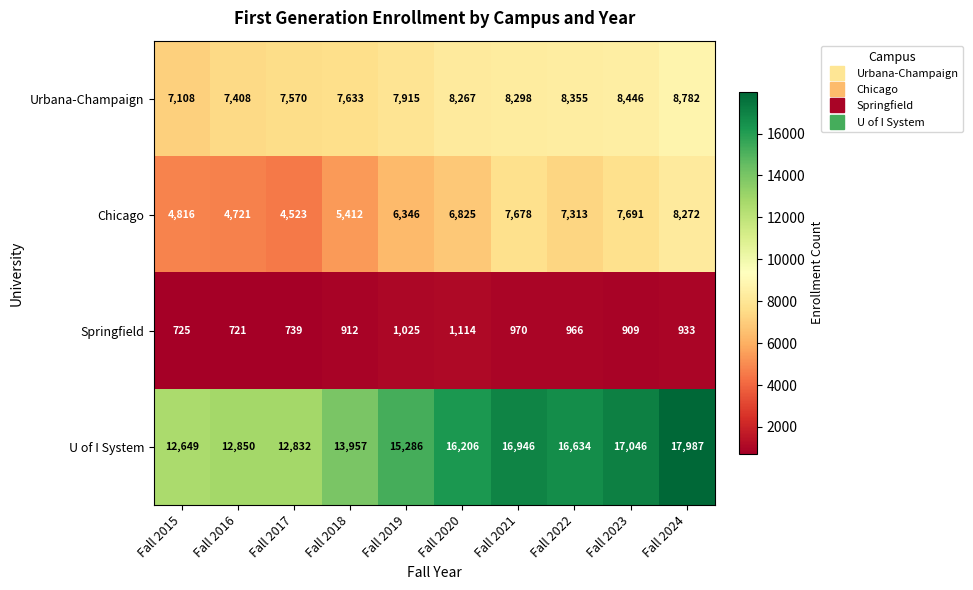

Which category has the lowest value across all series?

Fall 2016